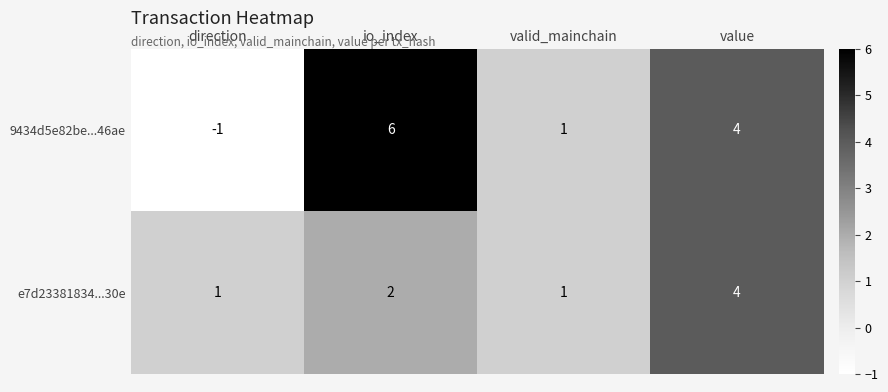

Count the 9434d5e82be...46ae values in the range 1 to 6.

3